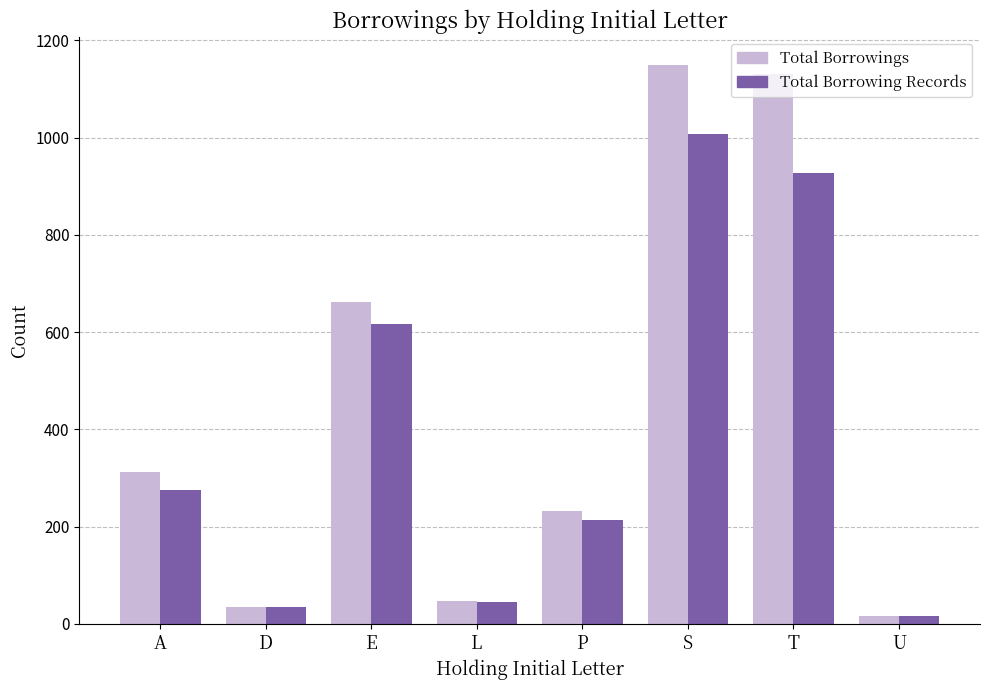

Count the number of categories in the chart.

8